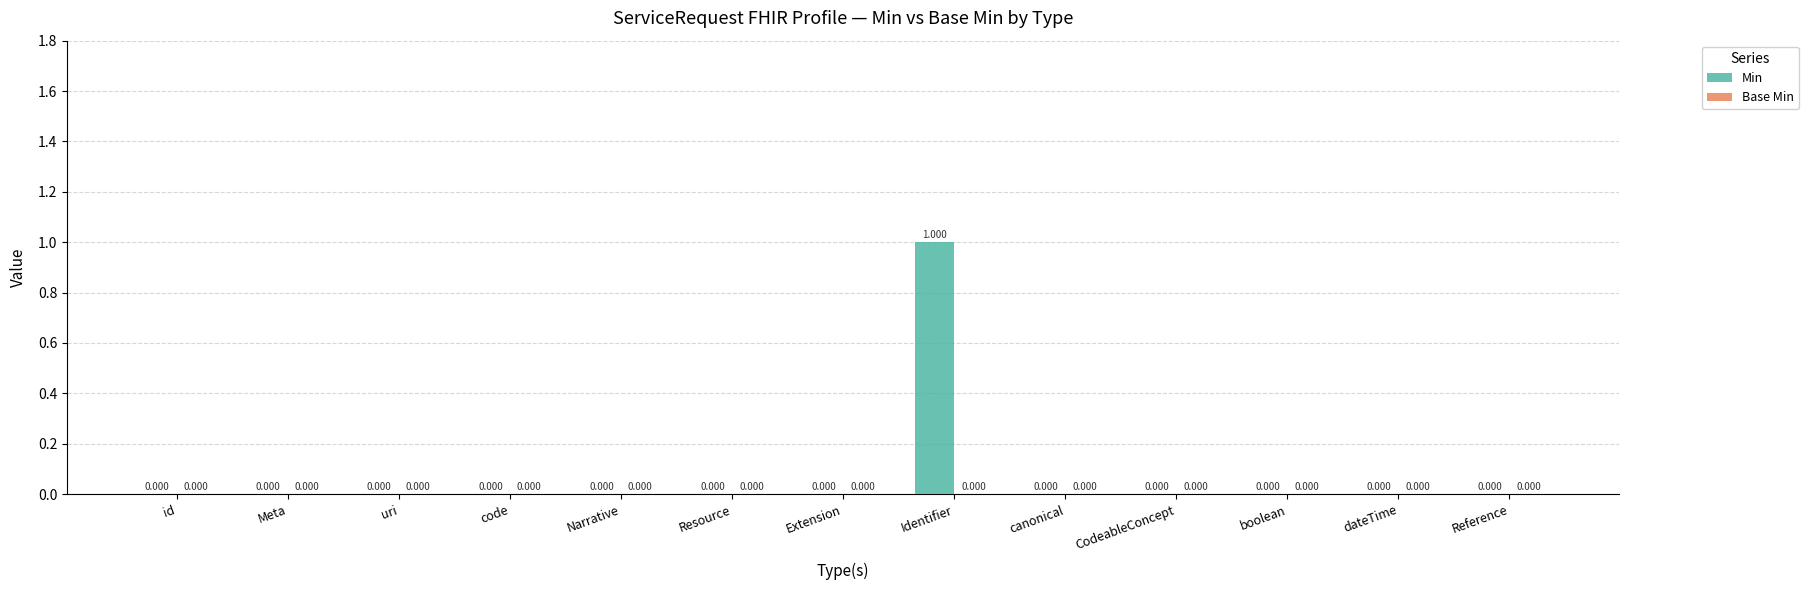

Are the bars grouped side by side (vs. stacked)?

No